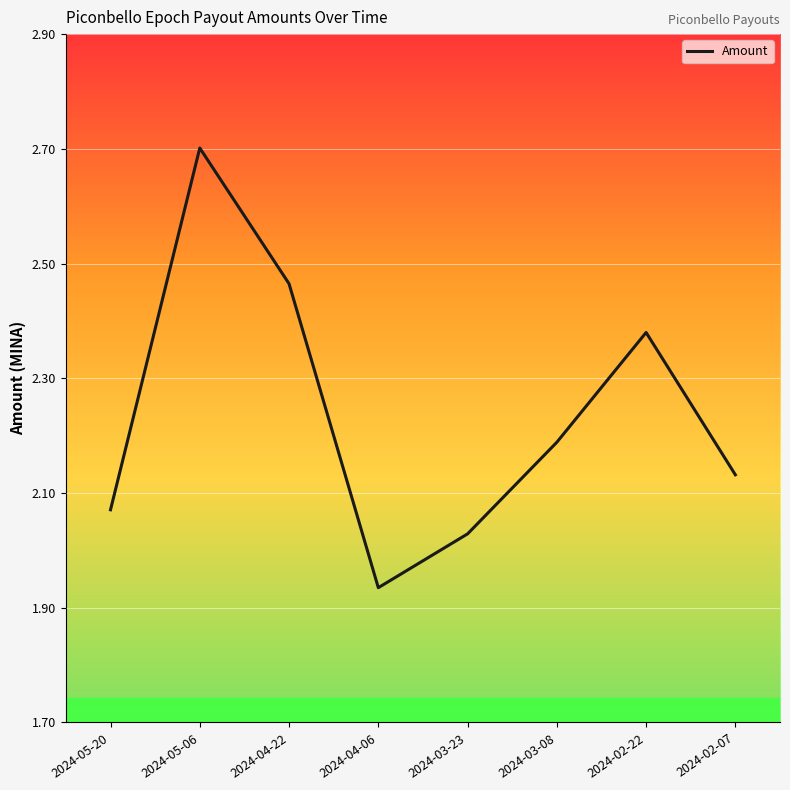

Is it true that the value at 2024-03-08 is 3.4?

False